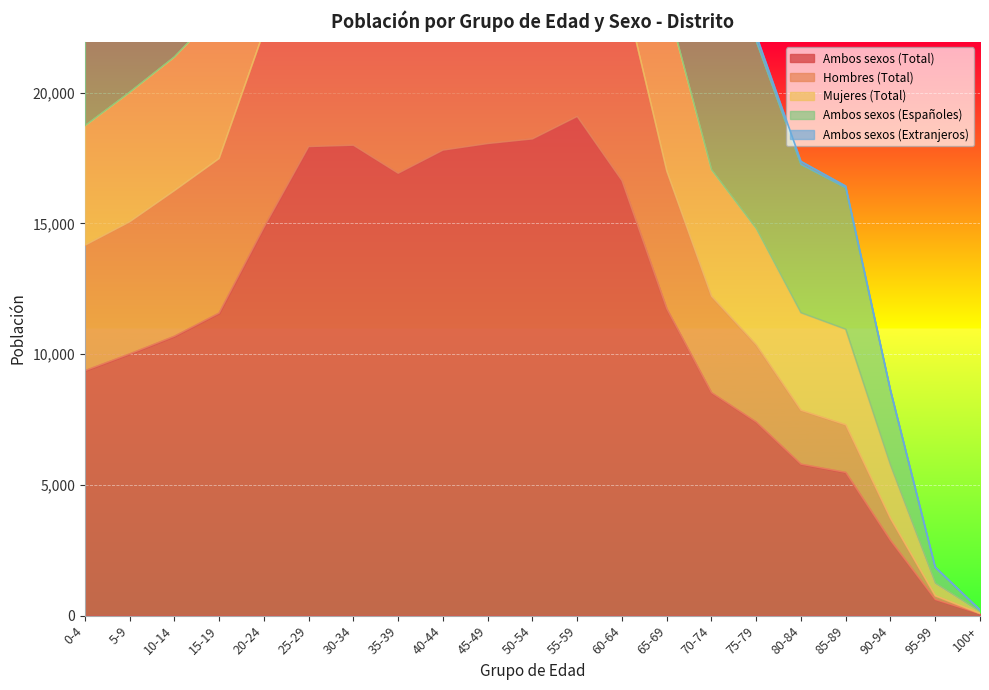

What is the spread (max minus min) of values at 25-29?

28724